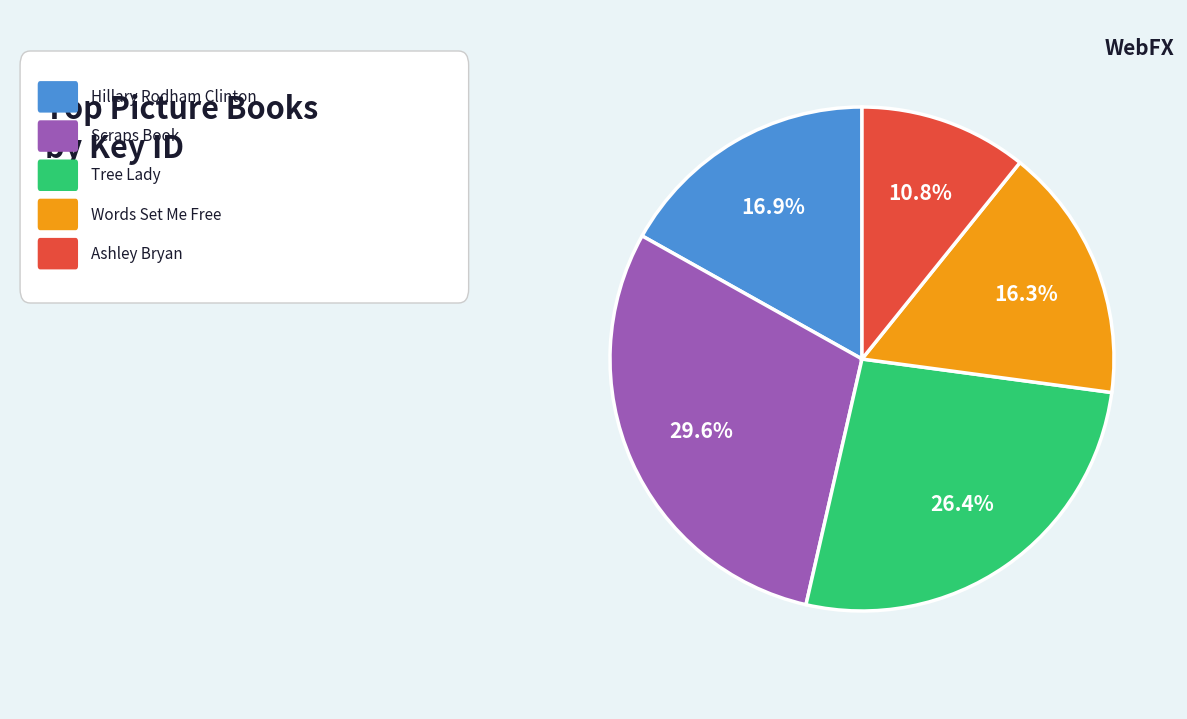

Is there any slice that represents more than half of the pie?

No